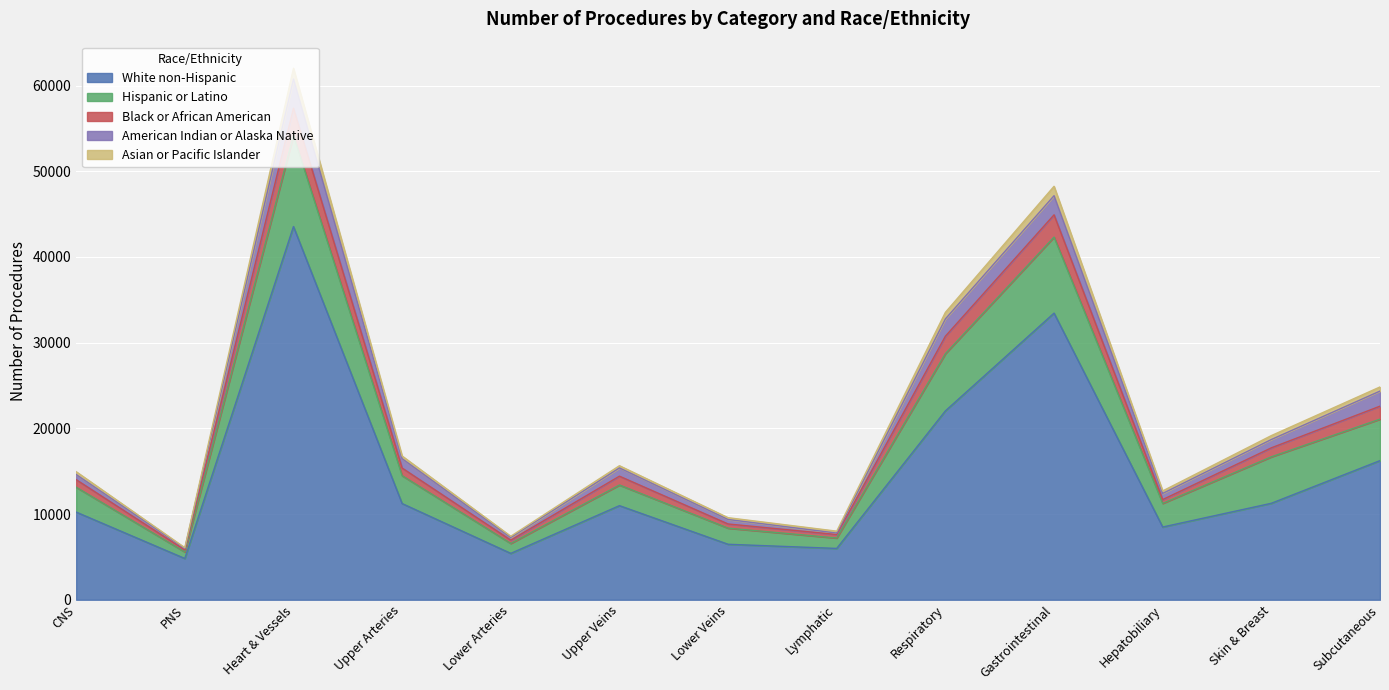

Is it true that White non-Hispanic equals 5987 at Lymphatic?

True